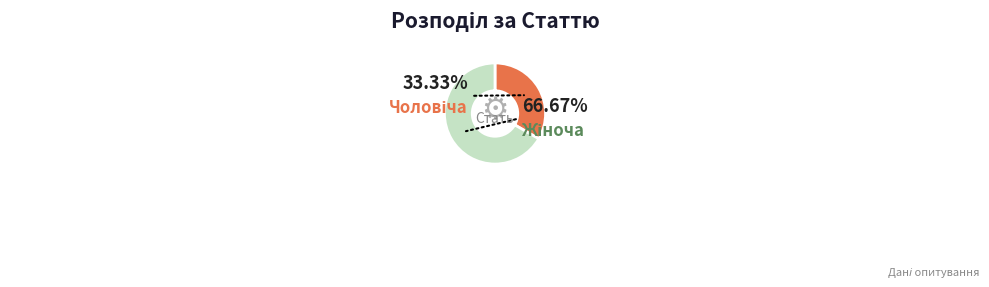

Which has a higher value, Жіноча or Чоловіча?

Жіноча